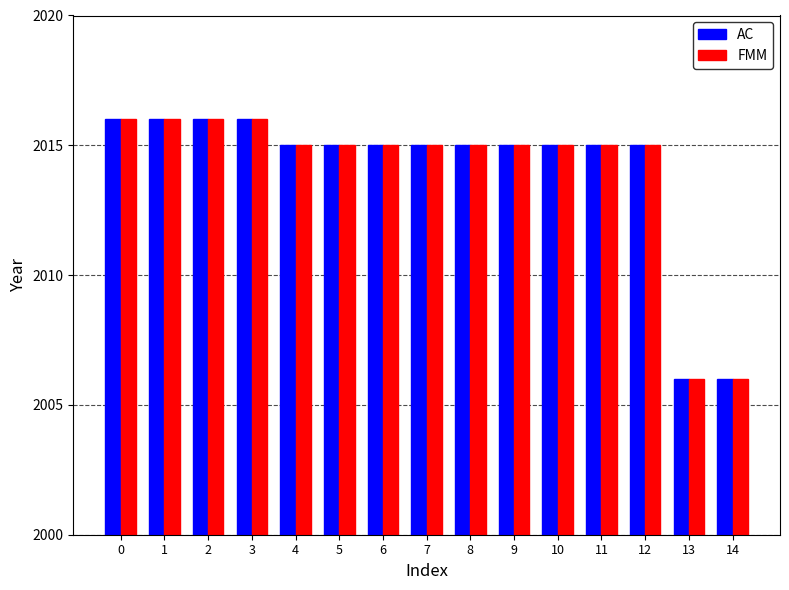

What is the difference between the AC values at 0 and 4?

1